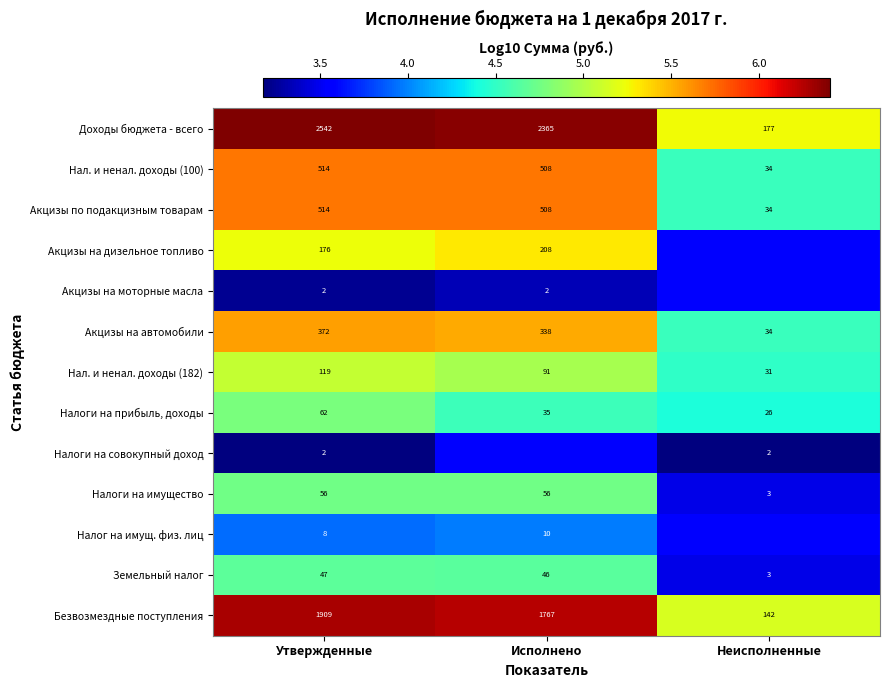

True or false: Акцизы на автомобили has a value of 8.1 at Исполнено.

False